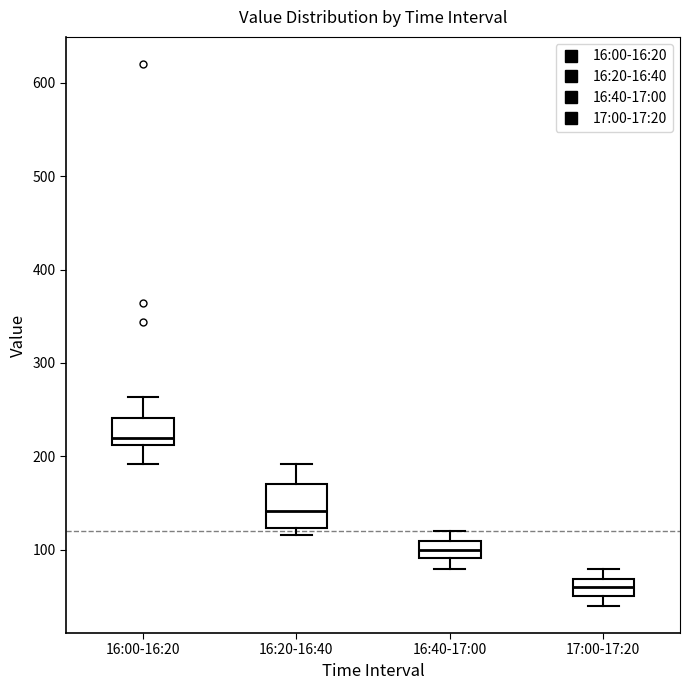

Comparing the boxes themselves (not the whiskers), which one is the tallest?

16:20-16:40